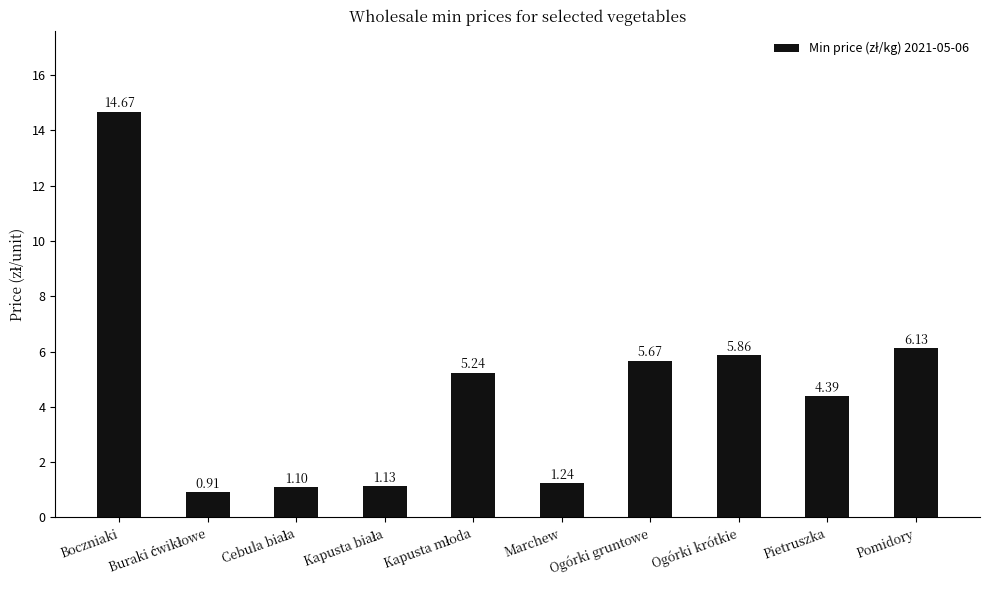

How many values are below 5?

5